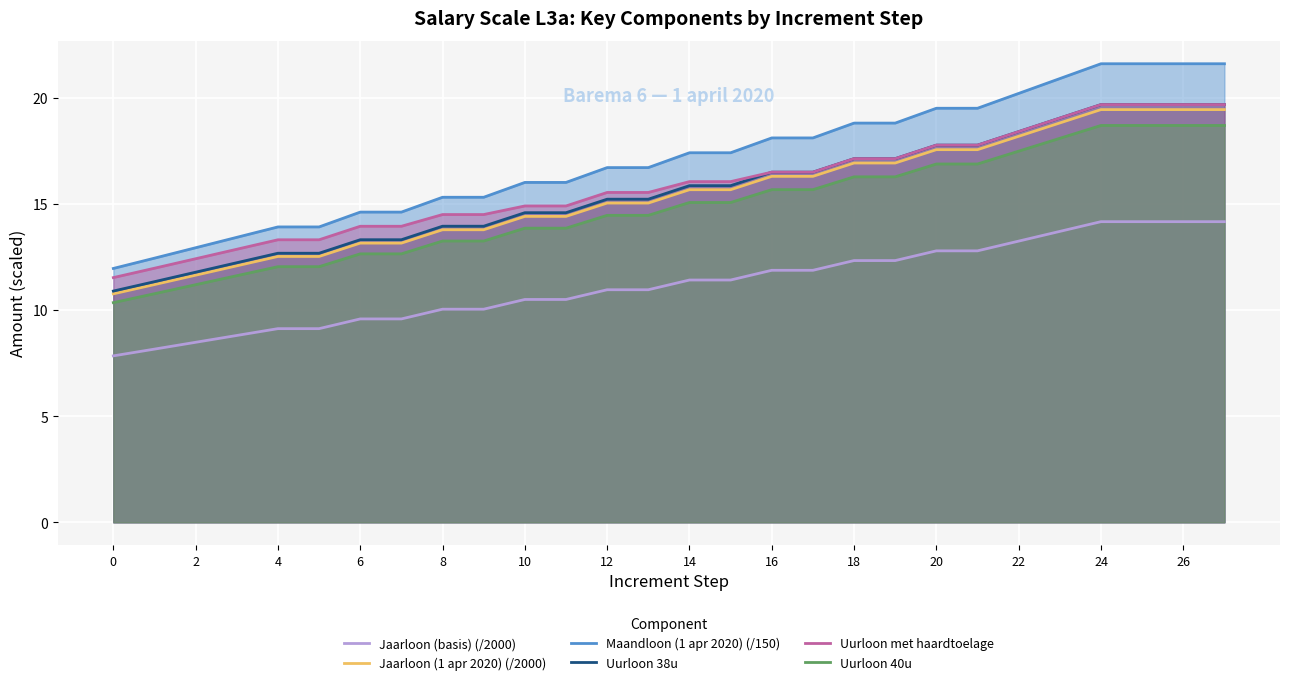

Which series has the widest spread of values?

Maandloon (1 apr 2020) (/150)